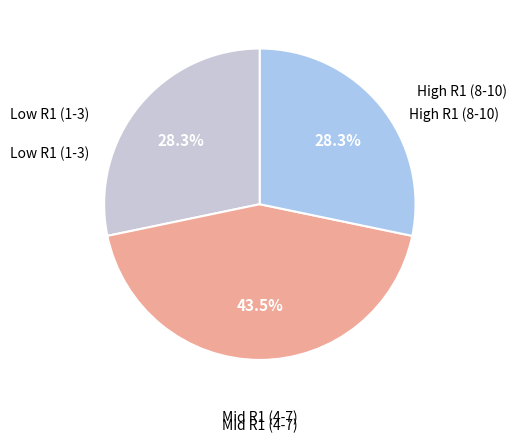

How many slices are in this pie chart?

3